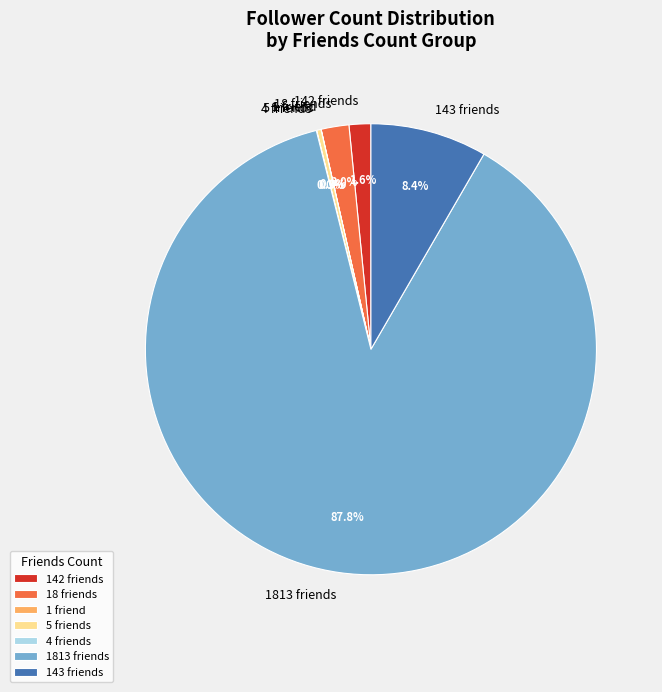

Which category accounts for the majority?

1813 friends